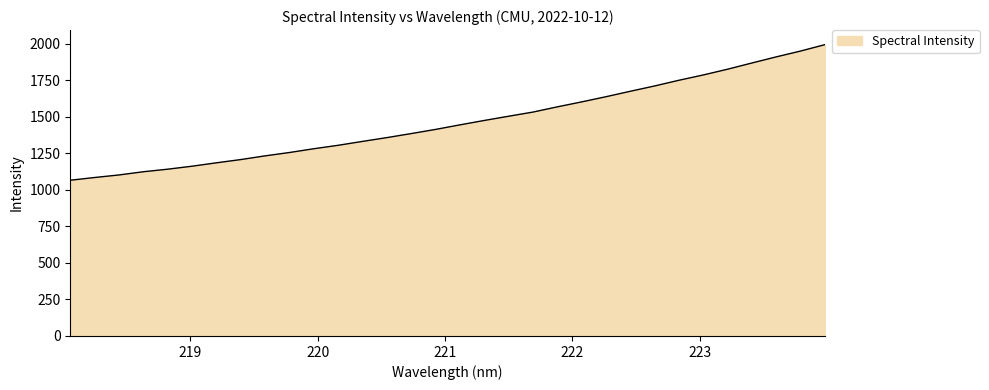

What is the average value?

1465.8